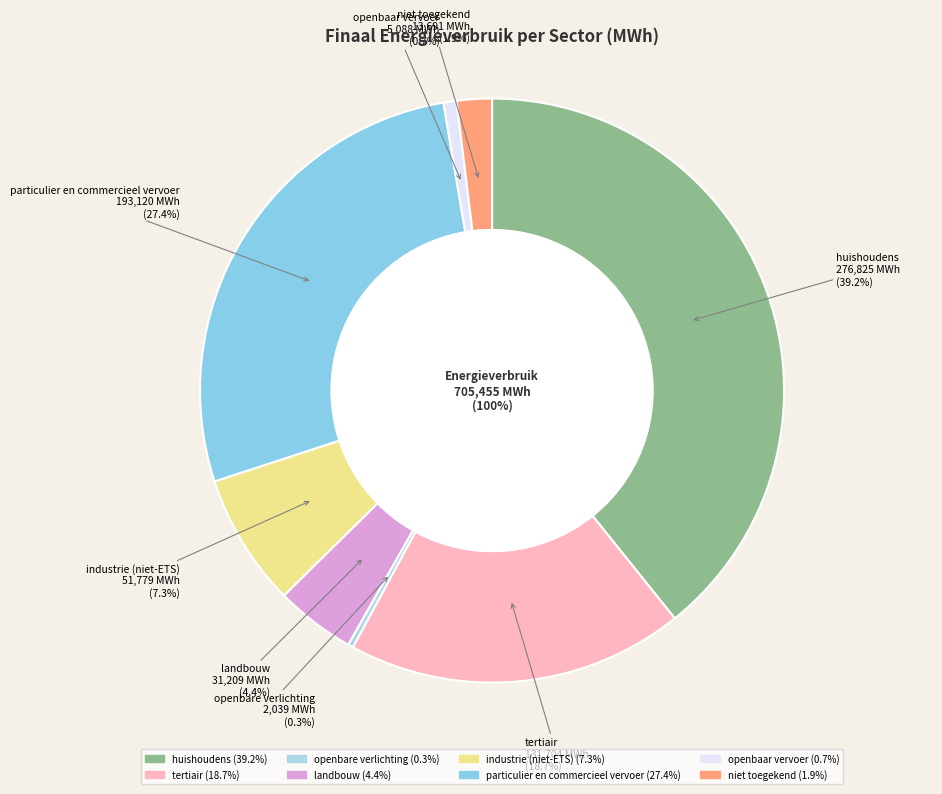

What is the total percentage of huishoudens and openbare verlichting?

39.5%